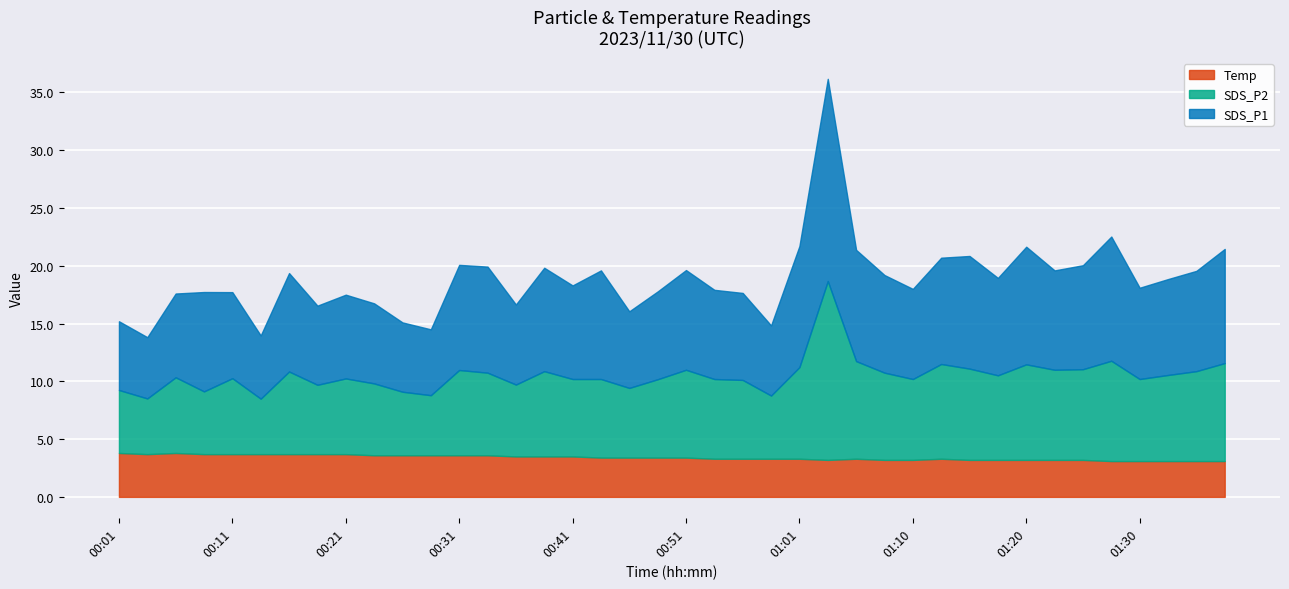

True or false: Temp and SDS_P2 cross at least once.

False